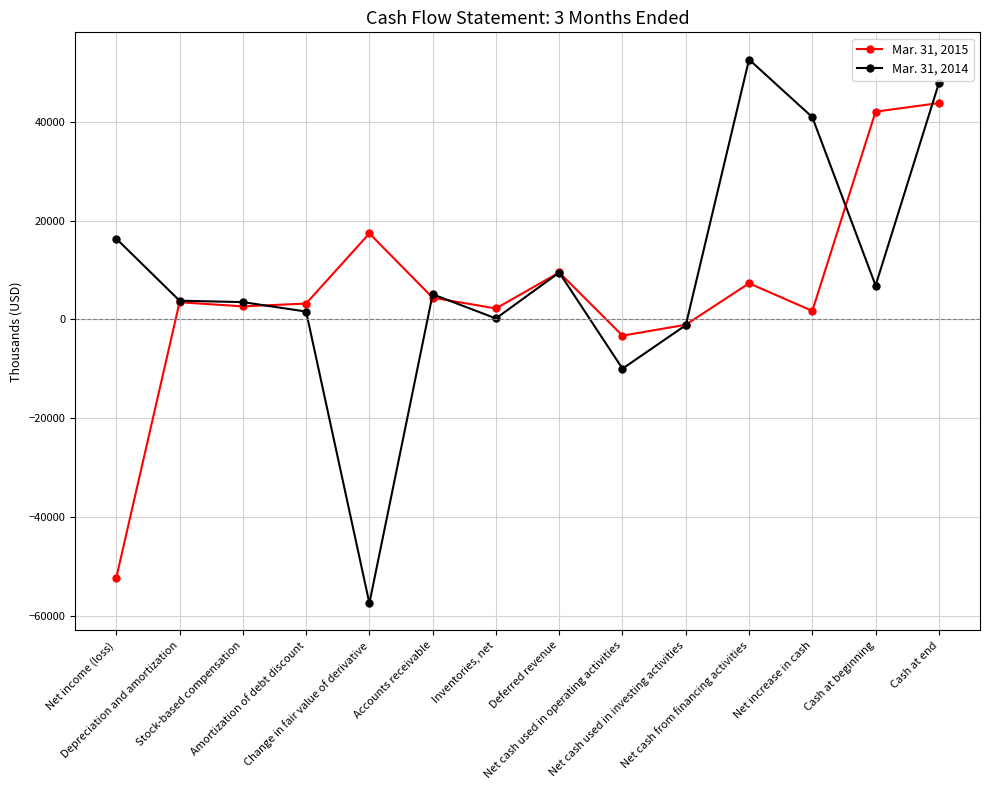

Does the chart have visible grid lines?

Yes